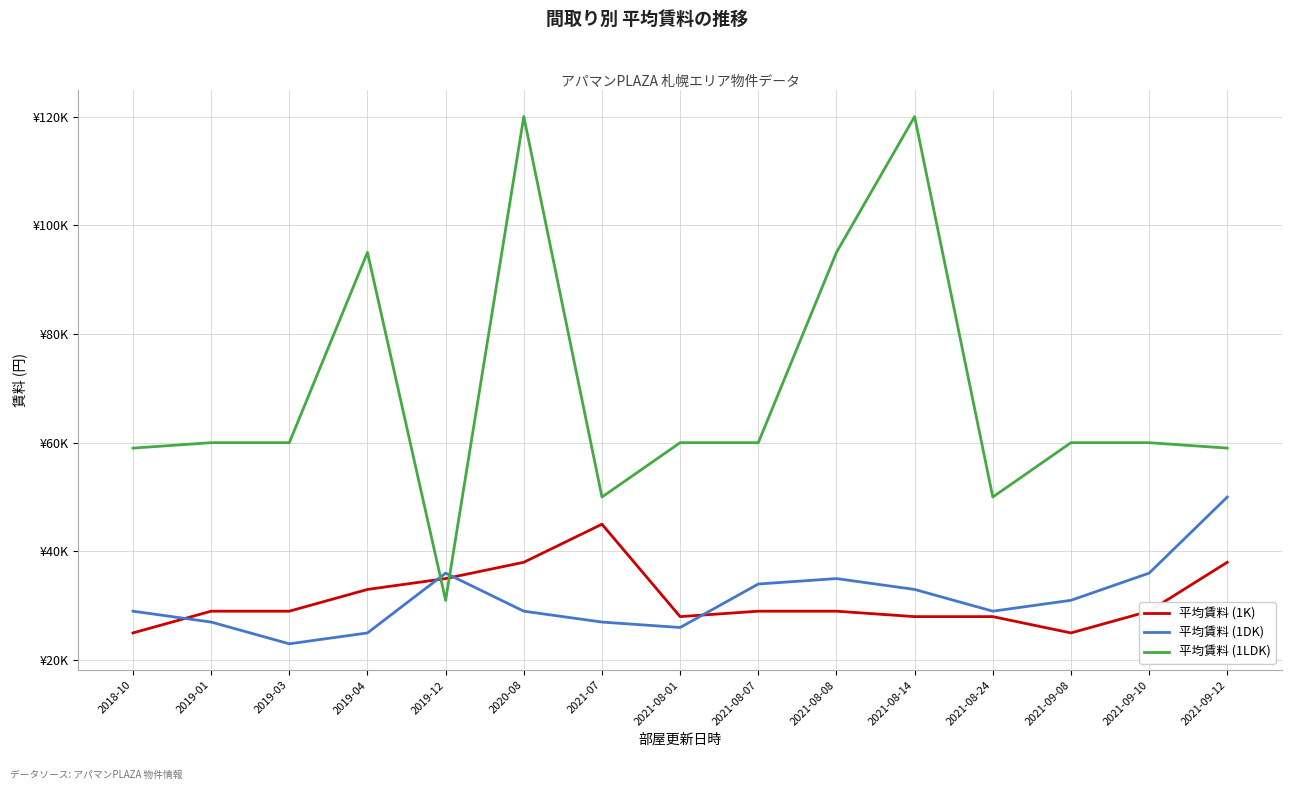

True or false: 平均賃料 (1LDK) has more than 1 points higher than both neighbors.

True